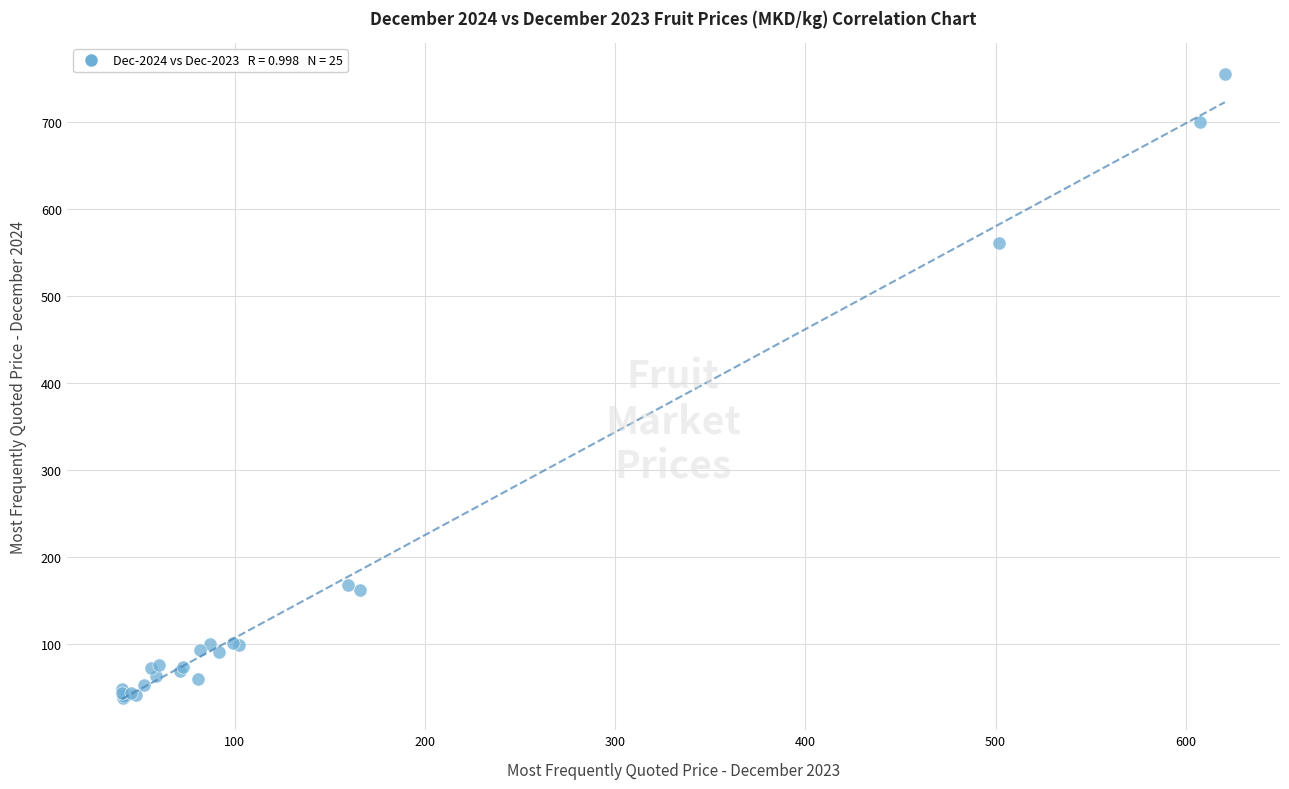

What Y value in the scatter plot is closest to 396?

560.6